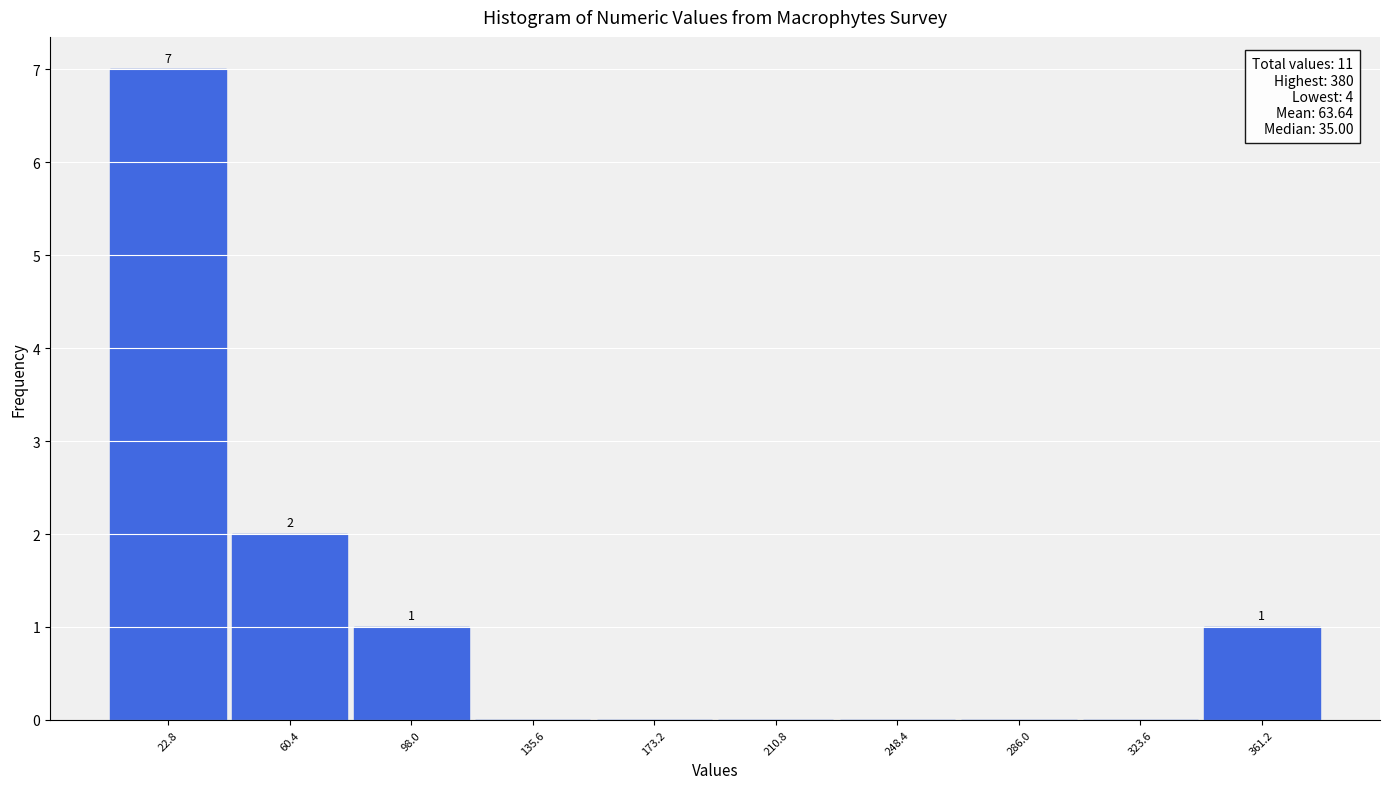

Which range on the x-axis has the tallest bar?

5 to 40